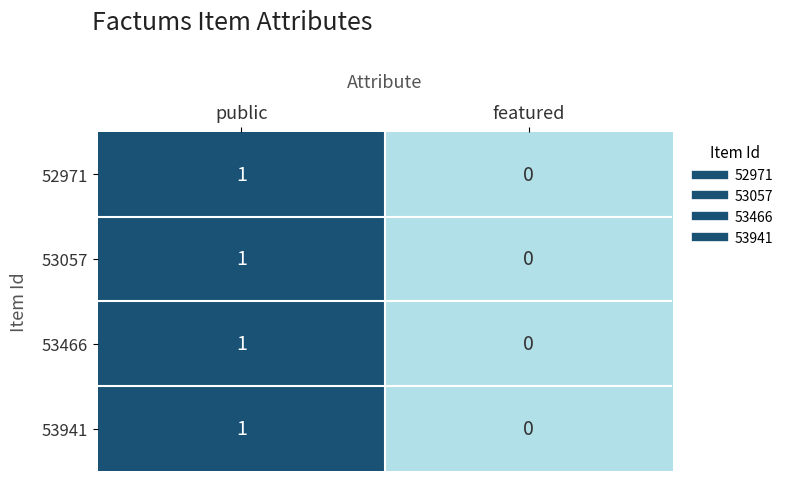

What is the total value across all series at public?

4